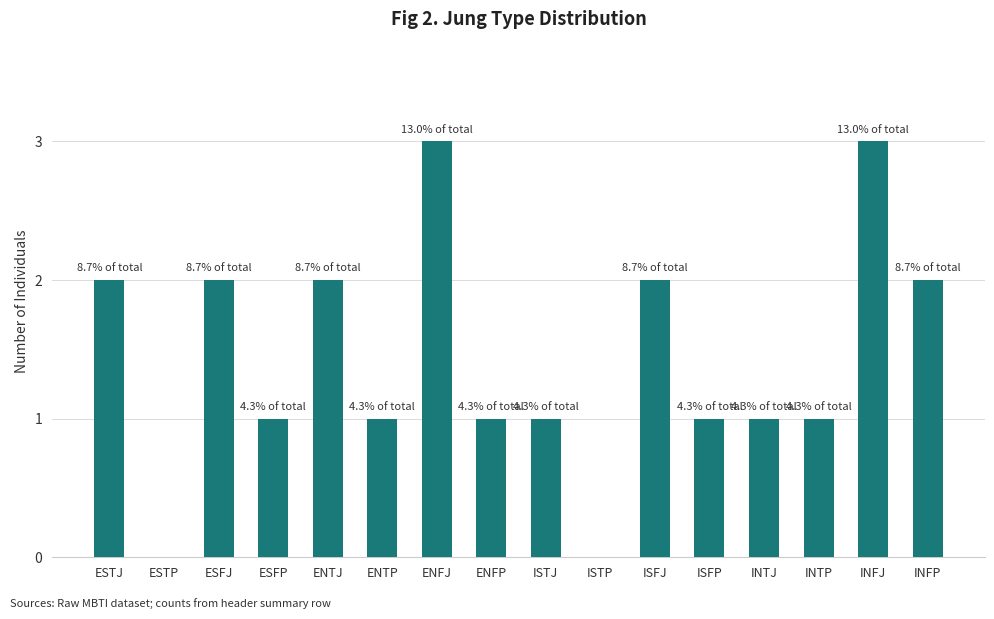

Is it true that the value at ISTP is -2?

False